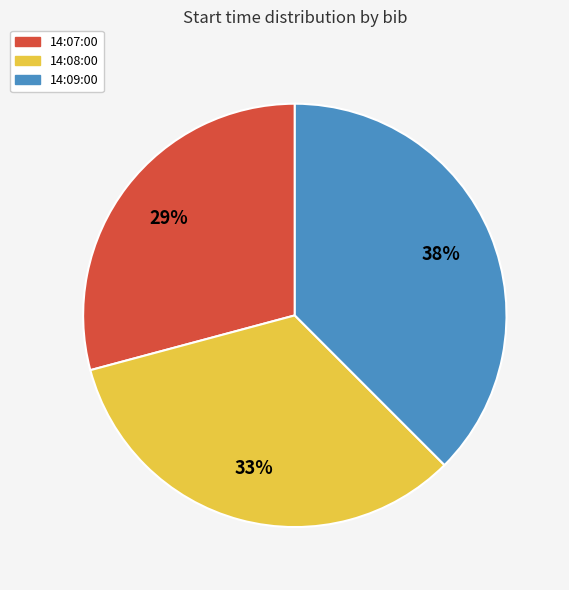

Does 14:08:00 account for over 50% of the chart?

No